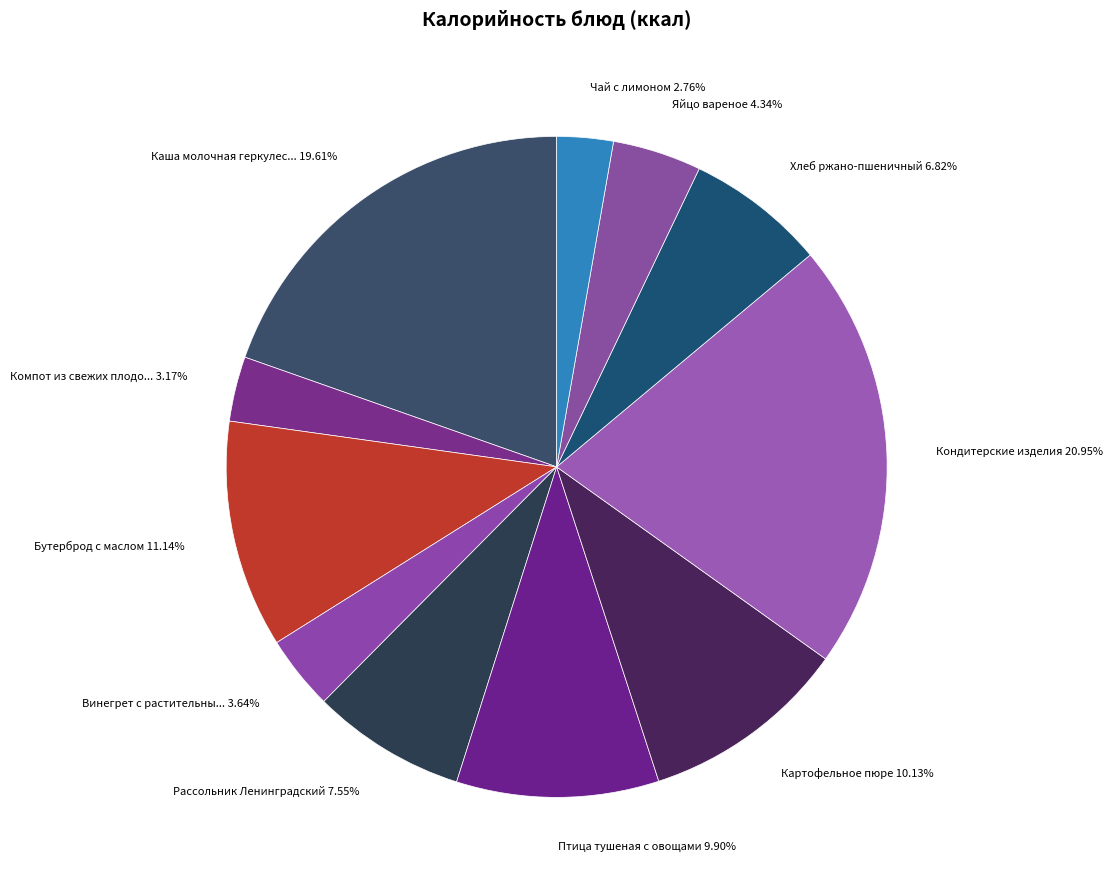

To the nearest percent, what is the difference between the largest and smallest slice percentages?

18%